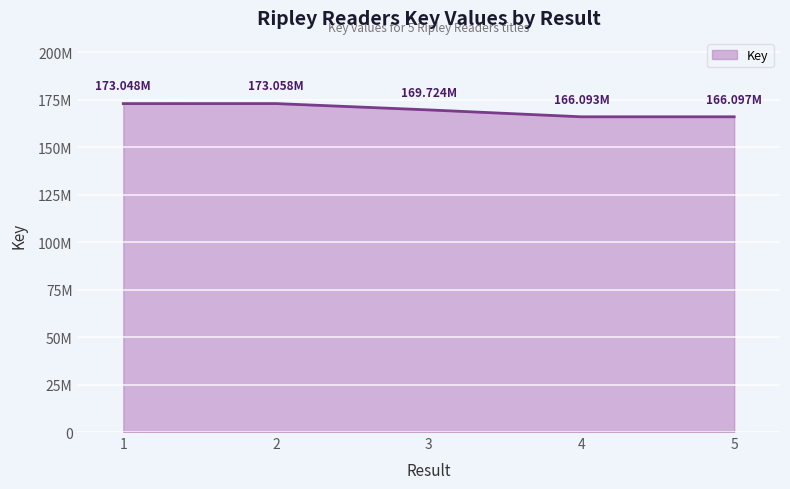

List the labels in order of value, smallest first.

4, 5, 3, 1, 2